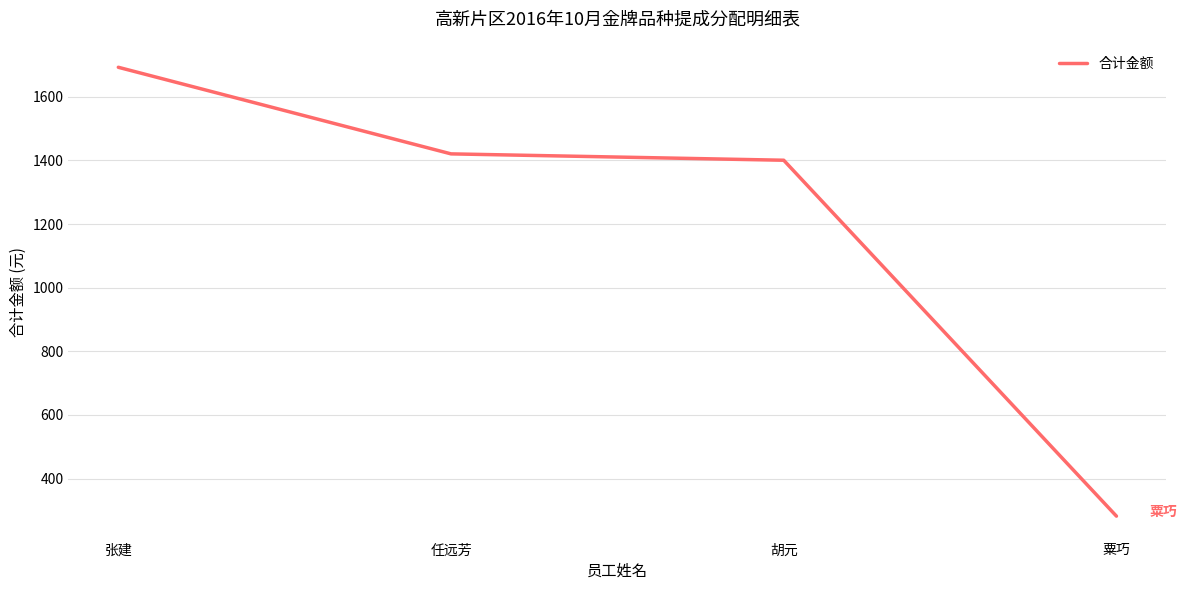

What is the change in value from 胡元 to 粟巧?

-1118.3